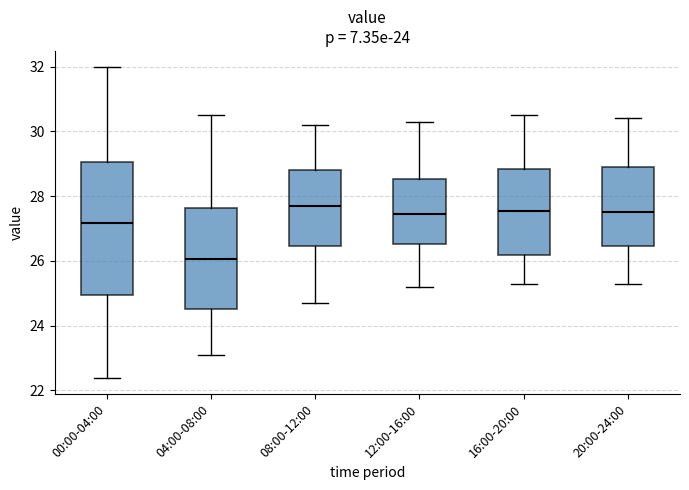

Which box has the lowest median line?

04:00-08:00